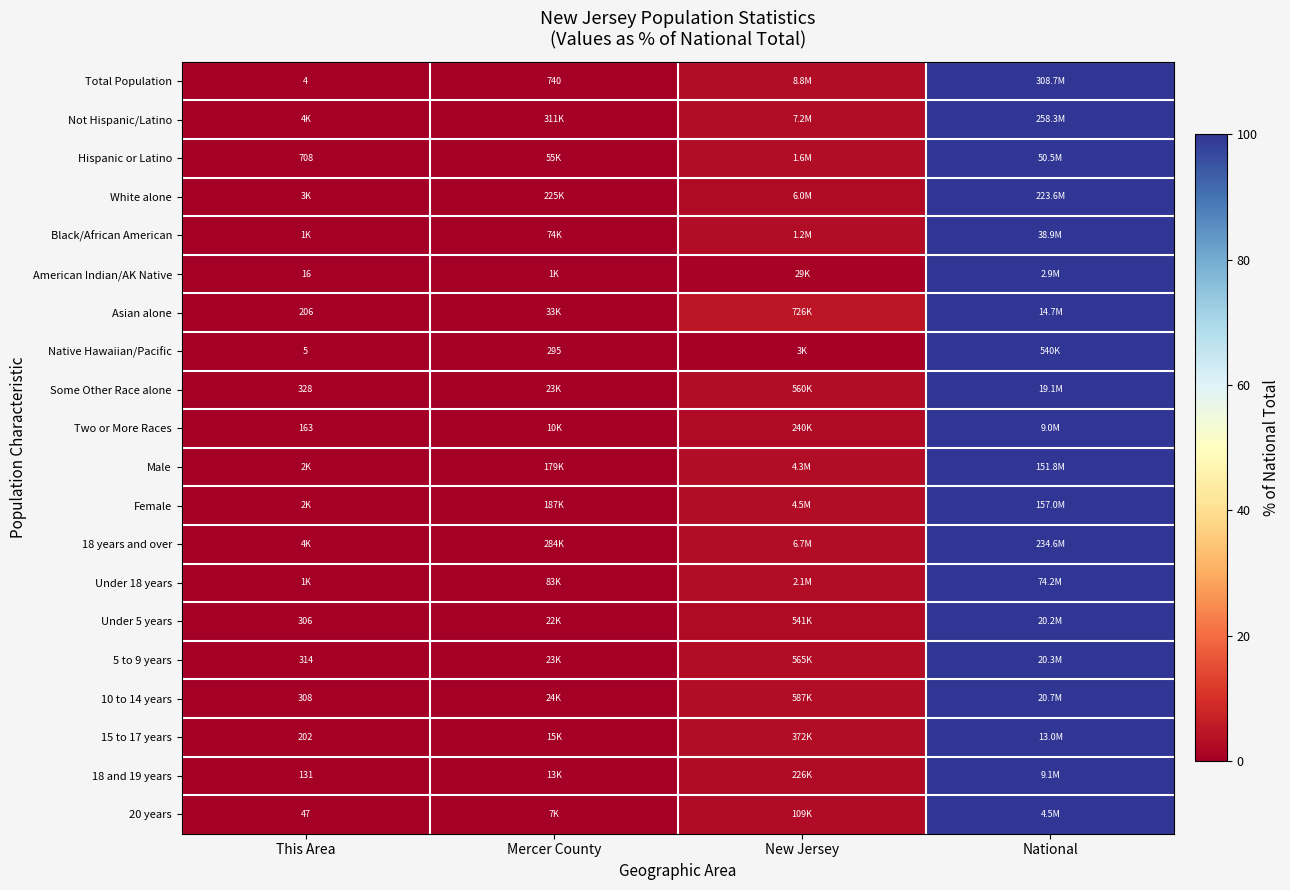

Rank the categories by White alone value from highest to lowest.

National, New Jersey, Mercer County, This Area